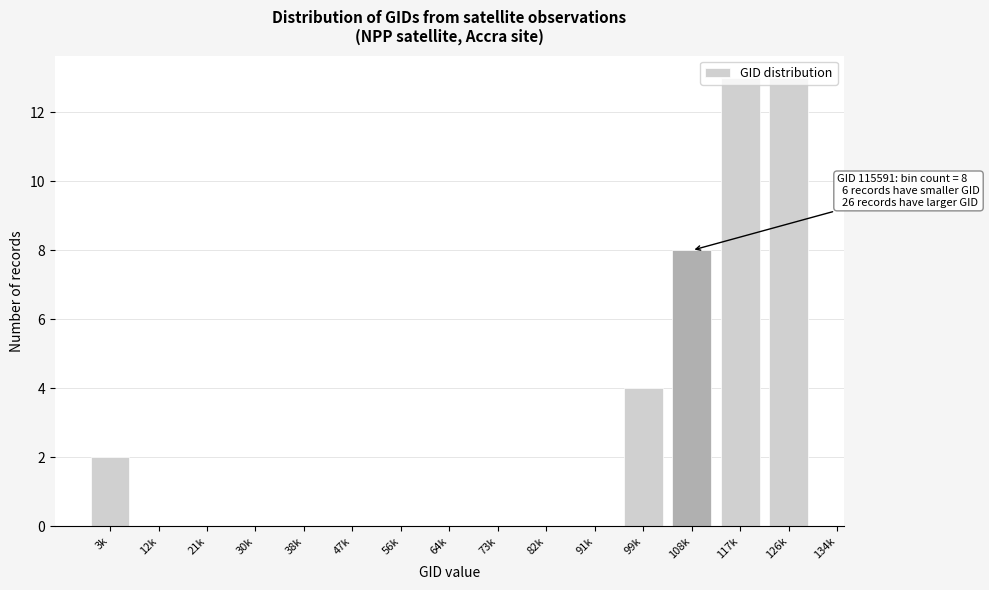

What is the greatest value displayed?

13